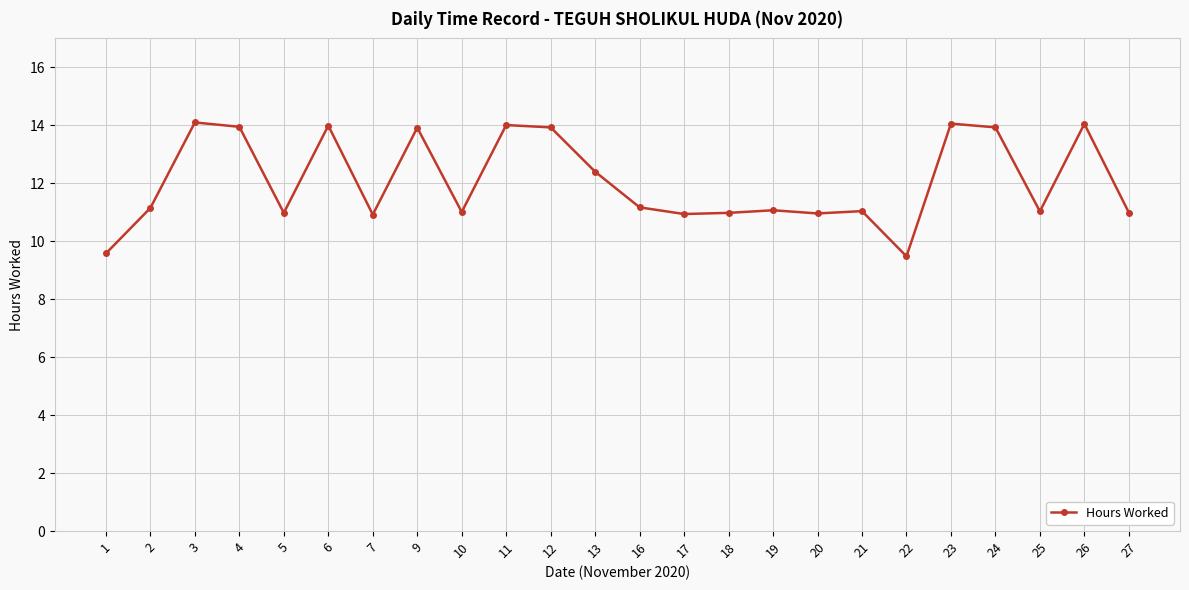

What is the value of the 3rd point from the left?

14.1